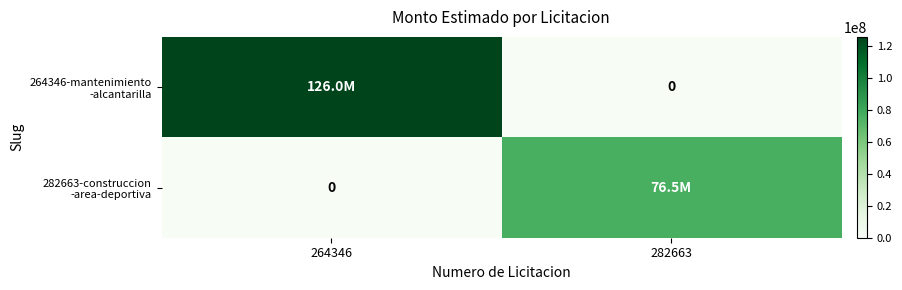

How many values in the 282663-construccion -area-deportiva series are below 76500000?

1